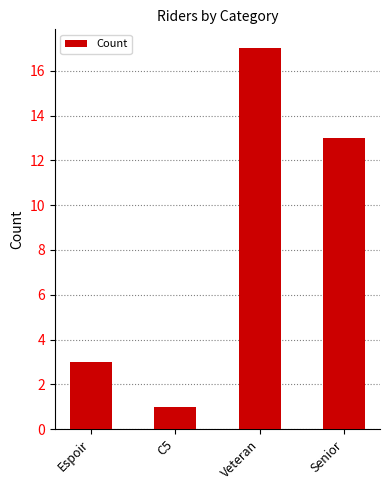

Reading right to left, transcribe all the data shown in this chart.

Senior=13	Veteran=17	C5=1	Espoir=3